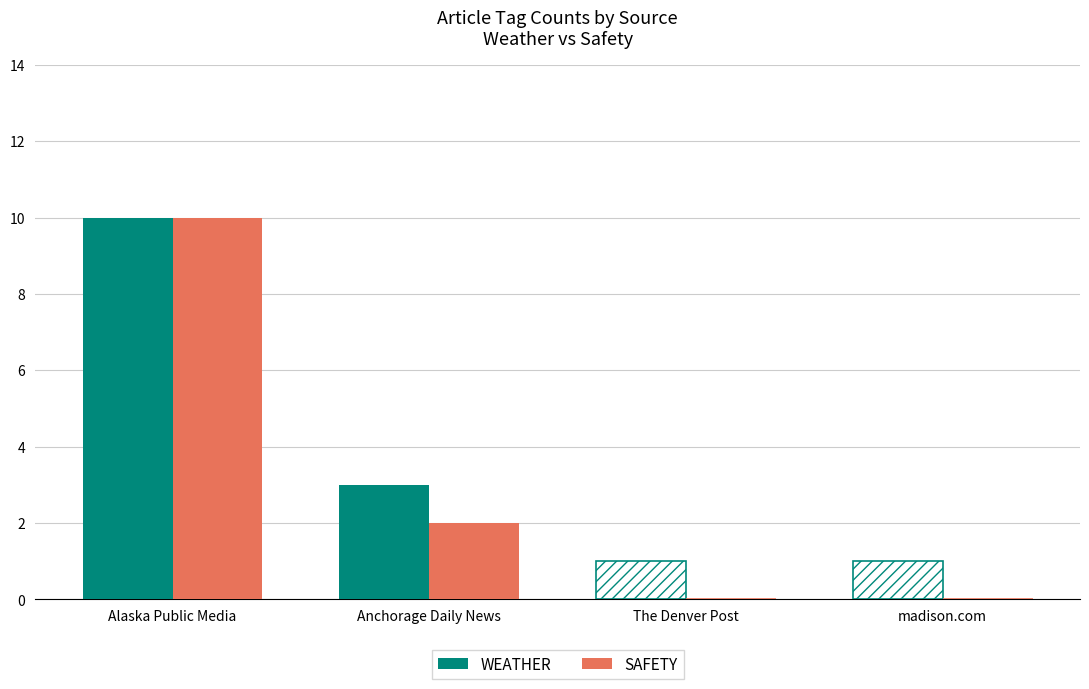

What is the difference between the WEATHER values at Alaska Public Media and Anchorage Daily News?

7